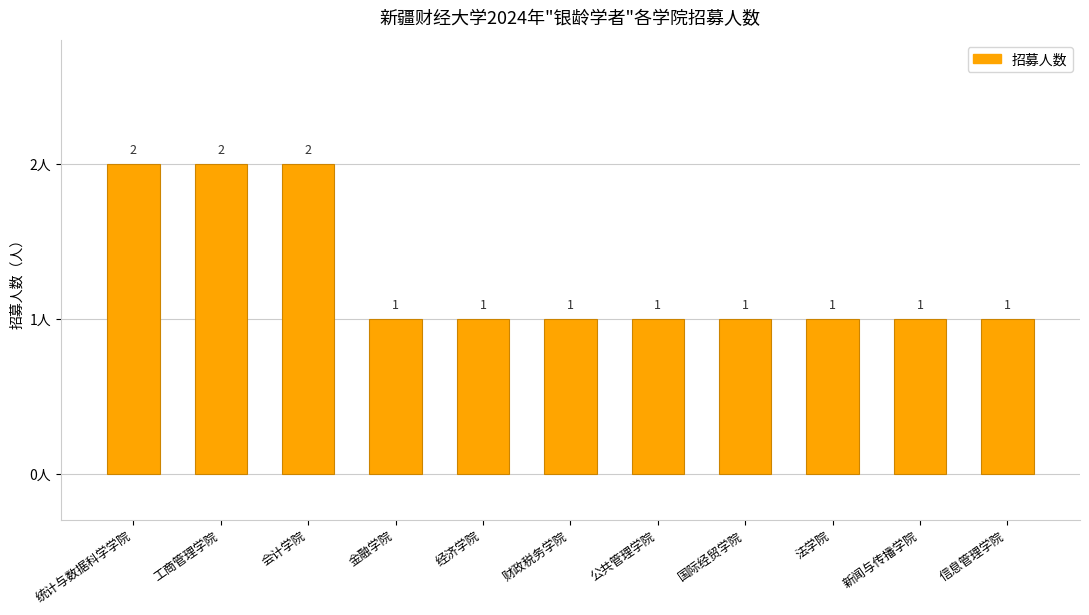

How many values are between 1 and 2?

11